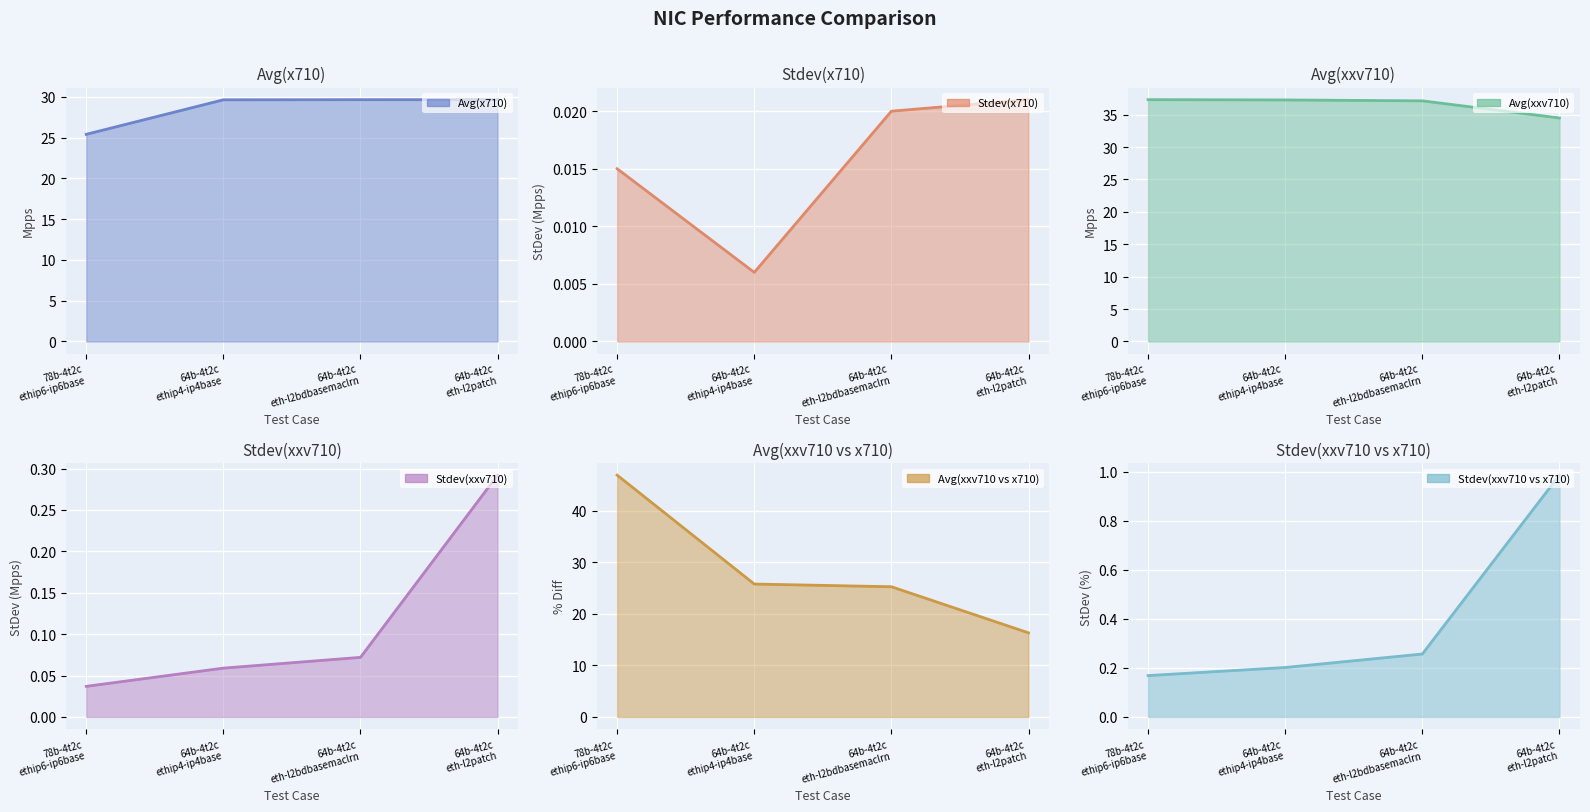

What is the sum of the Stdev(xxv710) values at 64b-4t2c eth-l2patch and 78b-4t2c ethip6-ip6base?

0.3